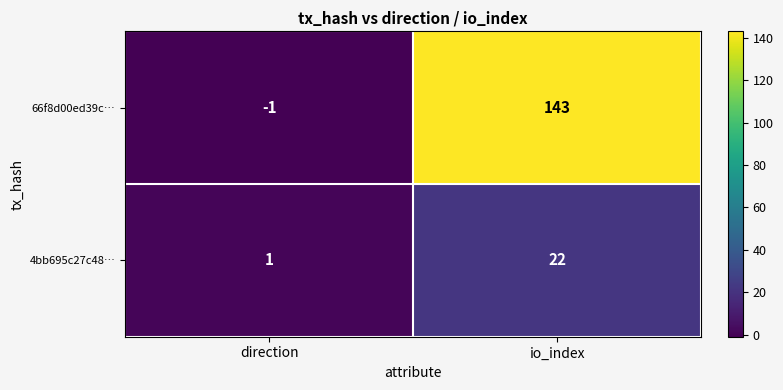

Reading left to right, transcribe all the data shown in this chart.

66f8d00ed39c…: direction=-1	io_index=143
4bb695c27c48…: direction=1	io_index=22